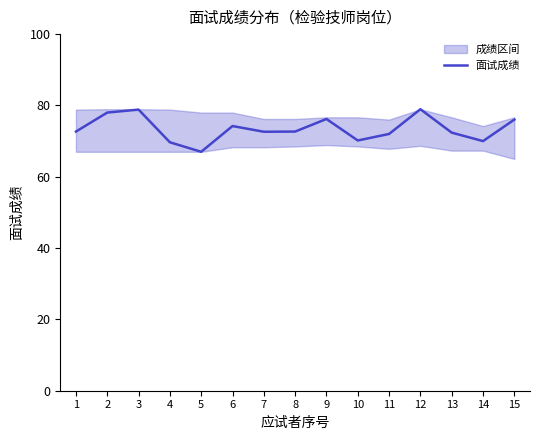

What is the value of the 2nd point from the left?

78.0